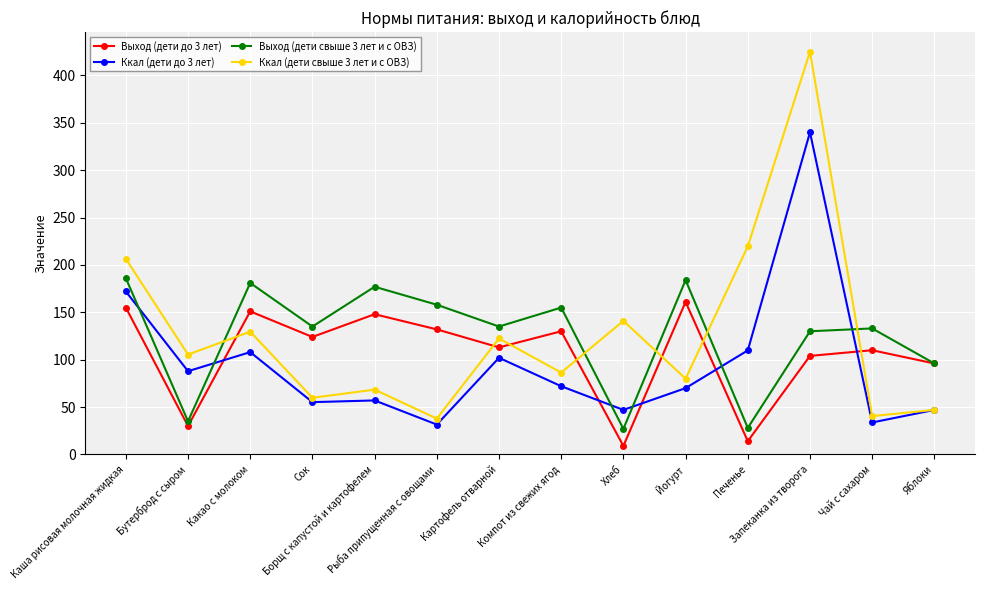

What is the minimum value for Выход (дети свыше 3 лет и с ОВЗ)?

27.0